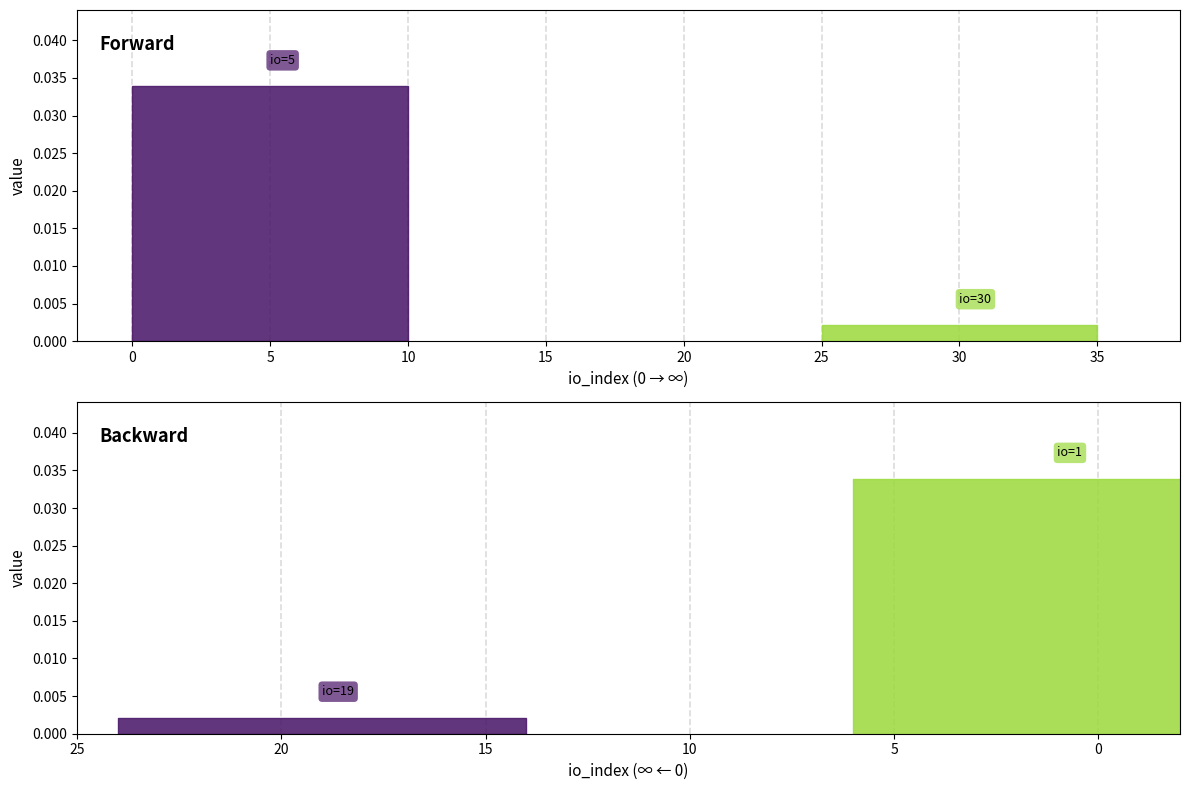

What is the value of the io_index point at the 4th from the left?

1.0